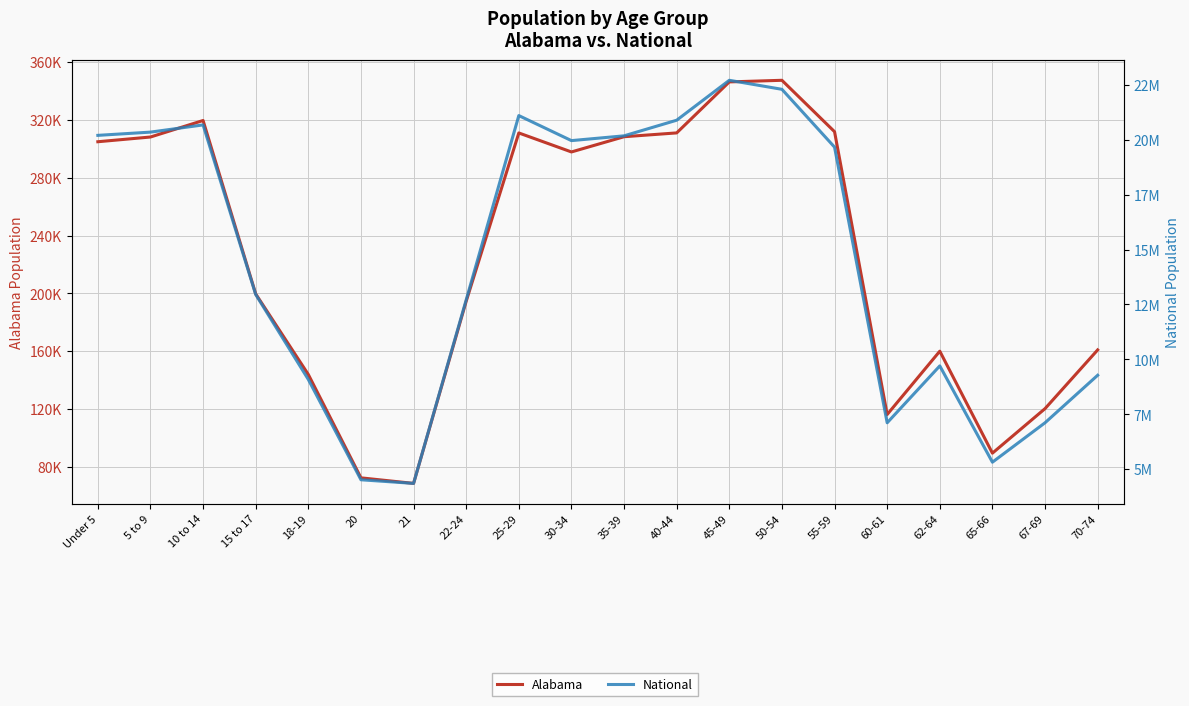

What is the label of the 13th point from the right?

22-24